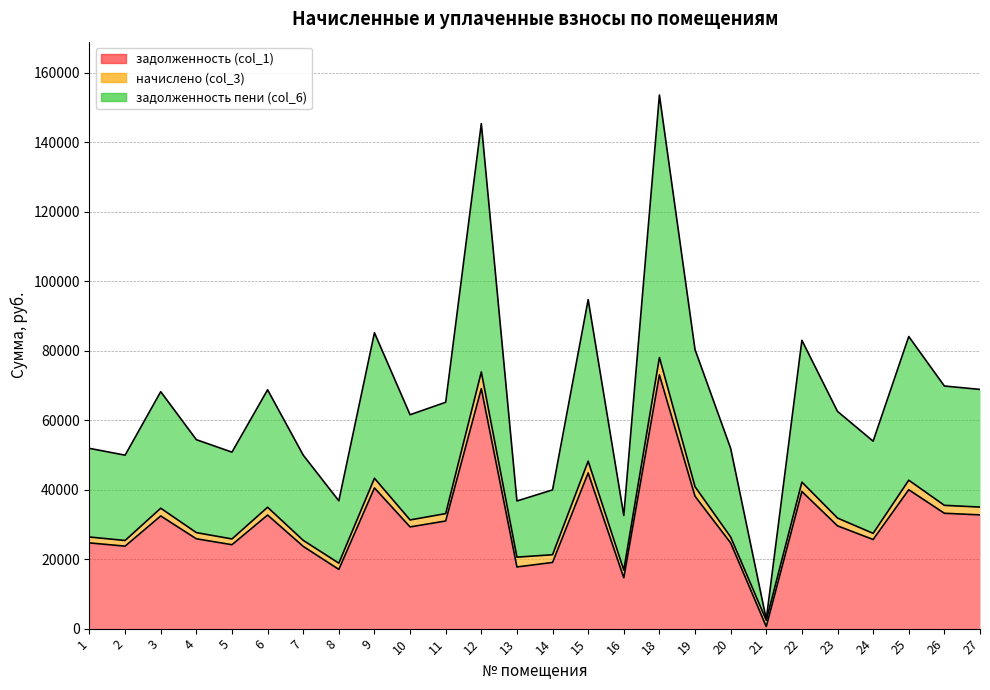

How many data points does each series have?

26